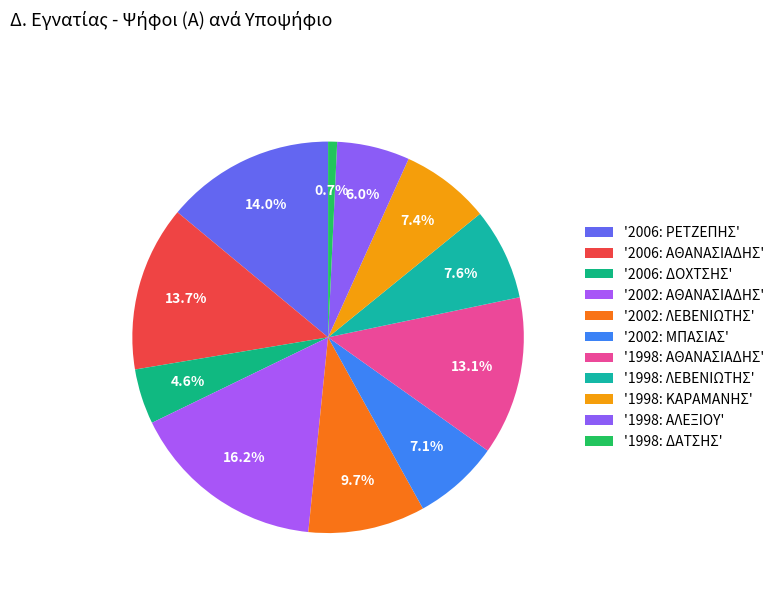

How many segments does this pie chart have?

11